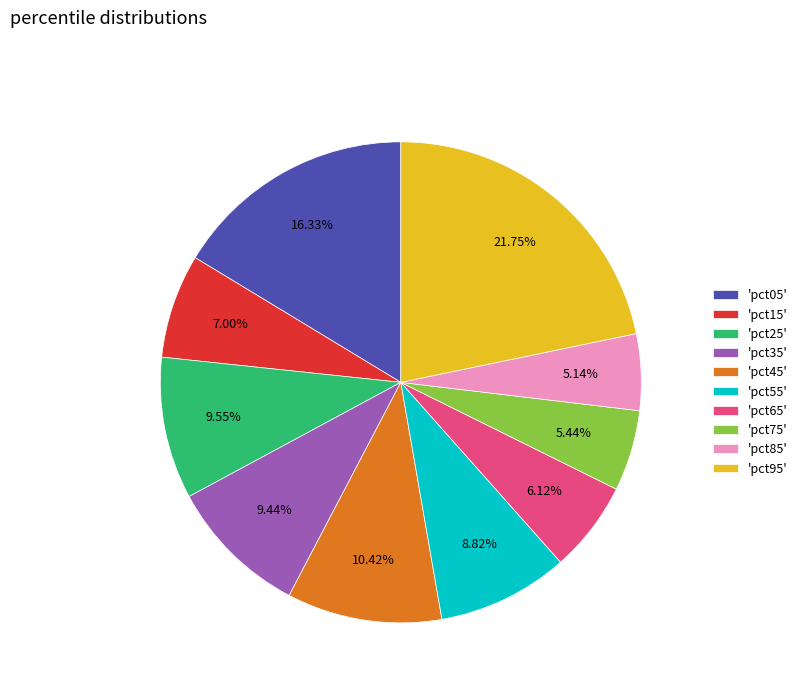

How many segments does this pie chart have?

10